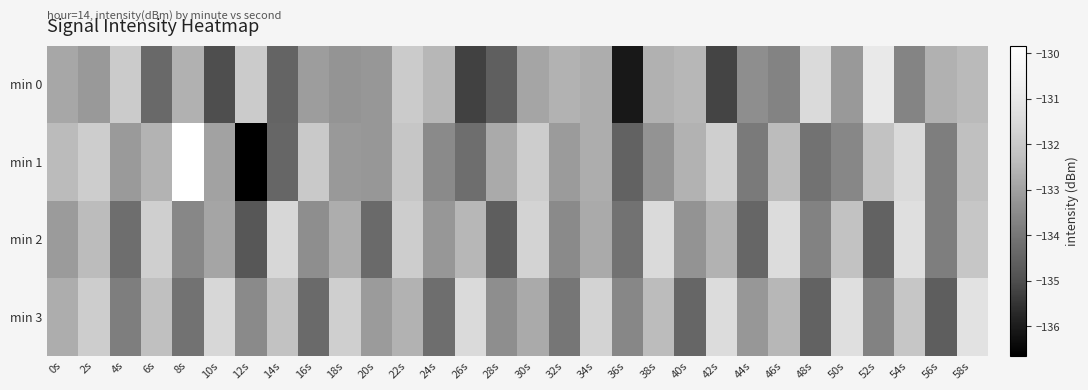

What is the maximum value shown in the chart?

-129.8